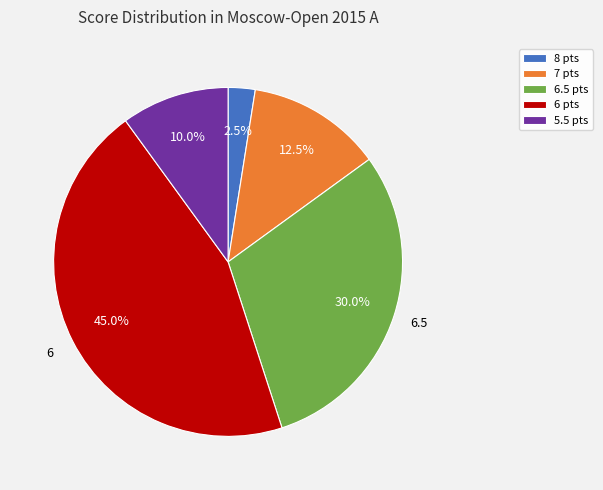

Is there any slice that represents more than half of the pie?

No